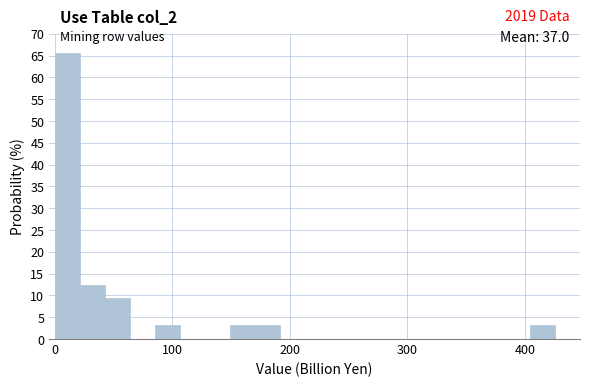

Read against the x-axis, roughly where is the centre of the tallest bar?

10